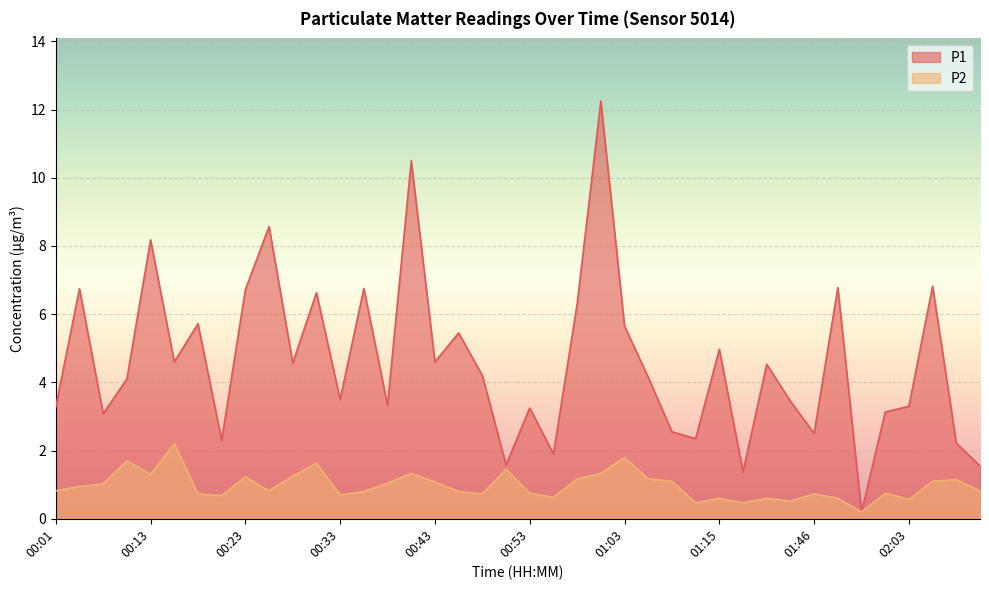

List the series in order of their peak value, lowest first.

P2, P1